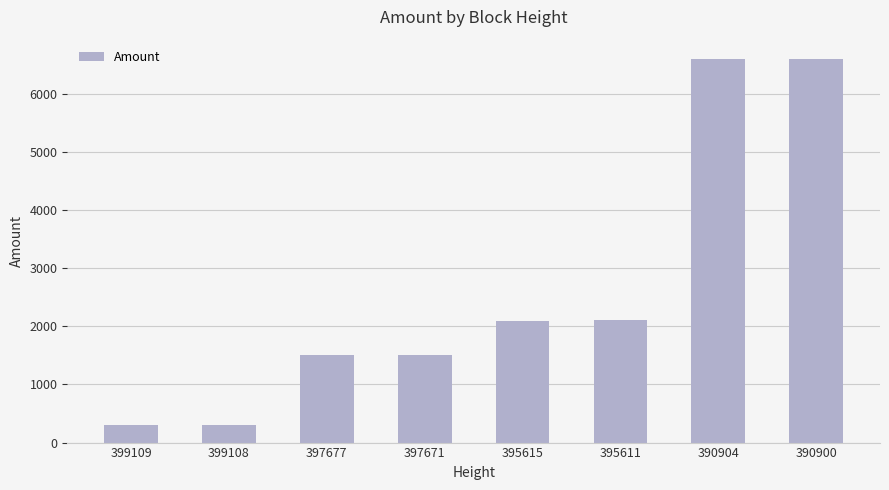

What is the value of the 4th bar from the left?

1501